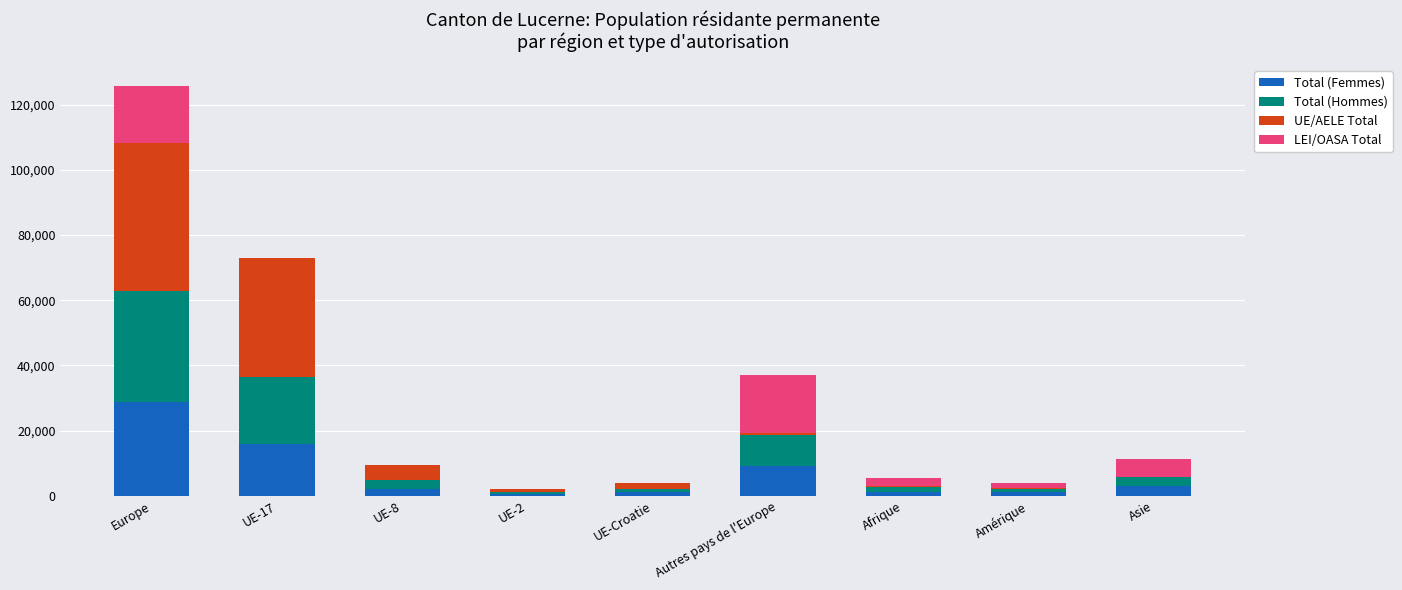

Count the number of categories in the chart.

9